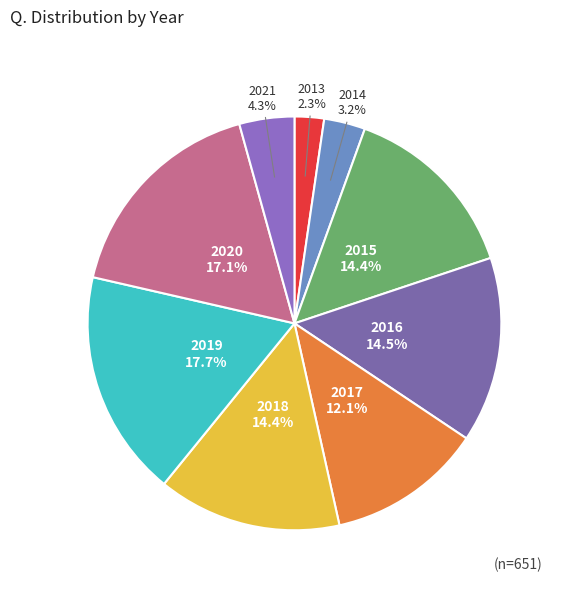

How many slices are in this pie chart?

9